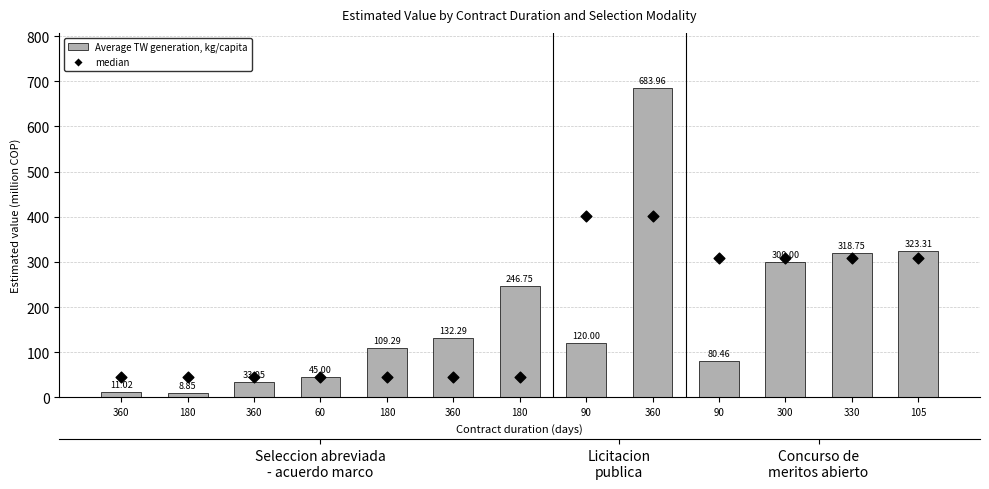

Is the value of Average TW generation, kg/capita at 300 greater than the value of median at 300?

No